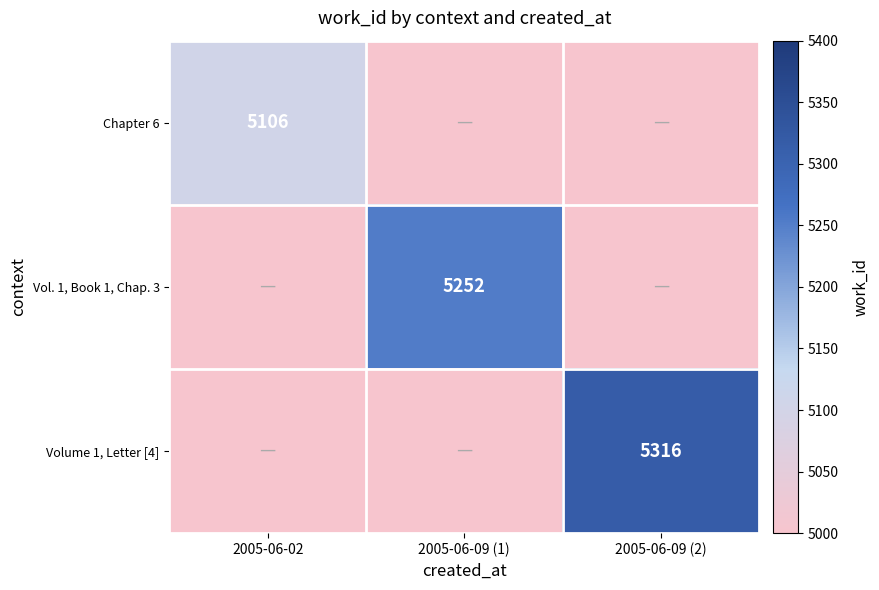

True or false: Chapter 6 has a value of 5106 at 2005-06-02.

True